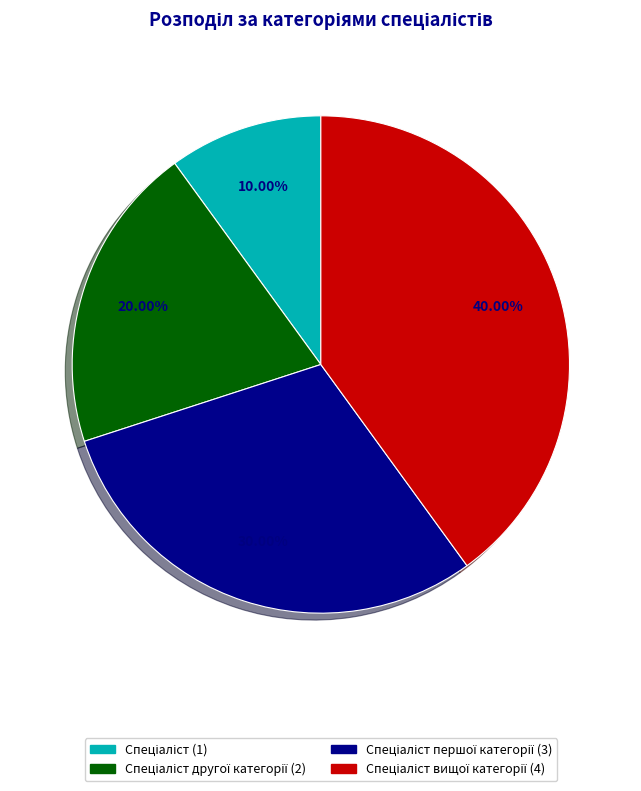

Is there any slice that represents more than half of the pie?

No